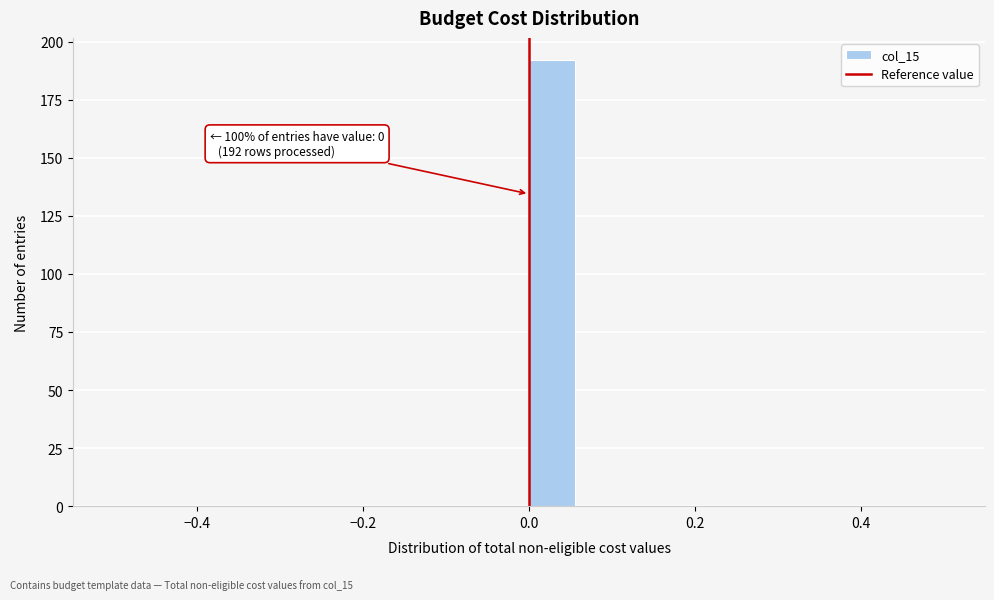

Around what value on the x-axis is the tallest bar? Give the approximate position of its centre, as read against the axis.

0.02